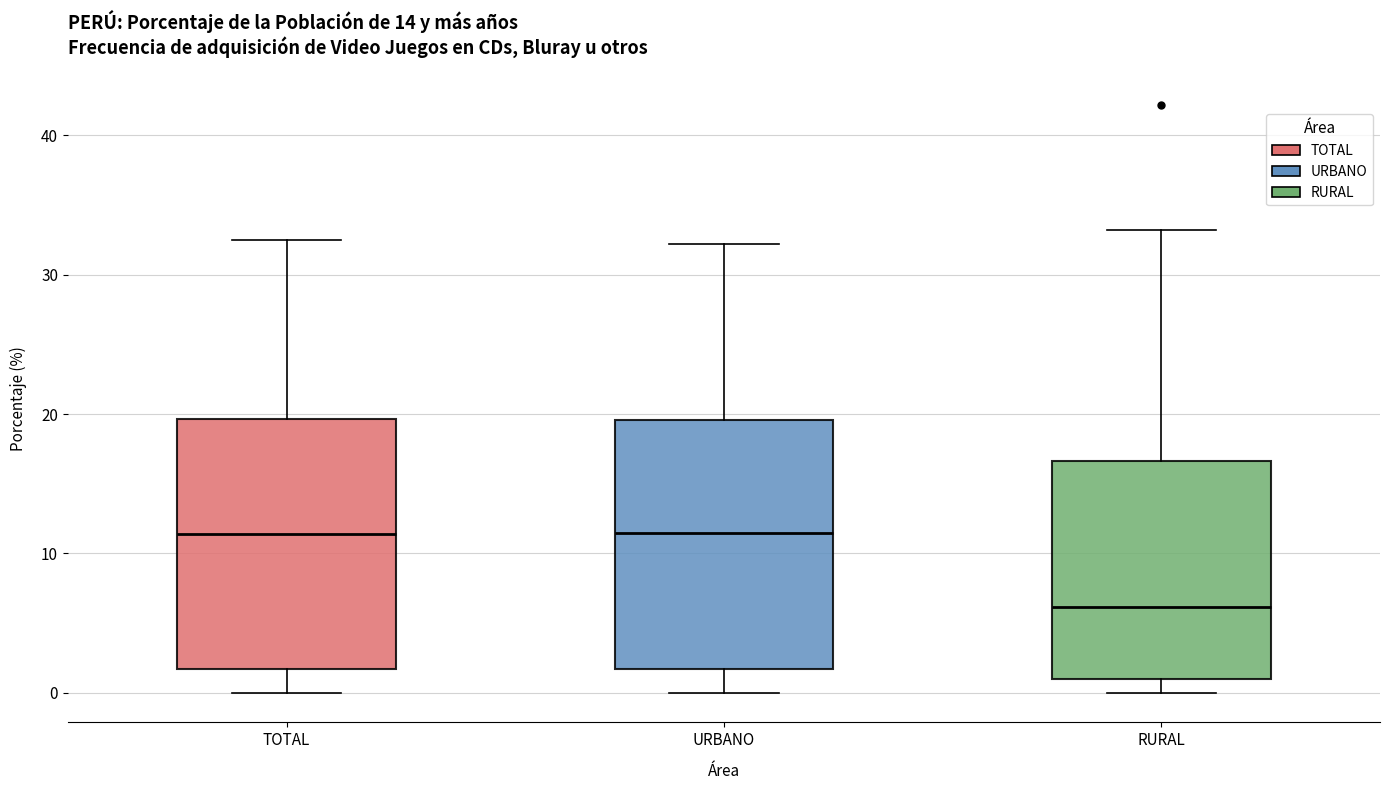

Reading left to right, transcribe this box plot: for each box, give where its median line is, the range the box spans, and where its two whiskers end, as read against the y-axis. The values are not printed on the chart, so give them approximately, as read against the axis.

TOTAL: median 11, box 2 to 20, whiskers 0 to 32
URBANO: median 11, box 2 to 20, whiskers 0 to 32
RURAL: median 6, box 1 to 17, whiskers 0 to 33